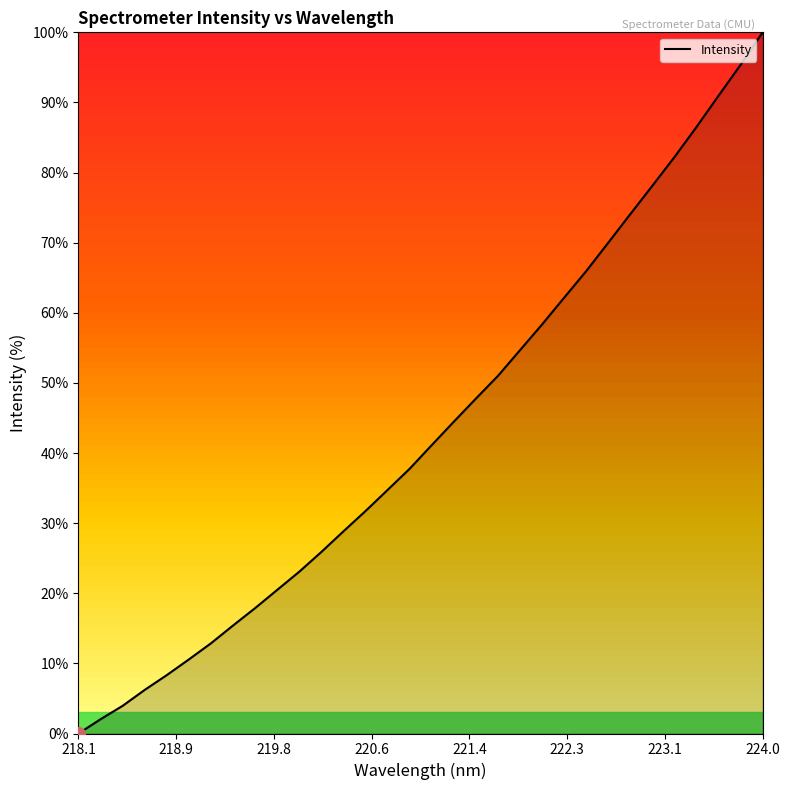

What is the greatest value displayed?

100.0